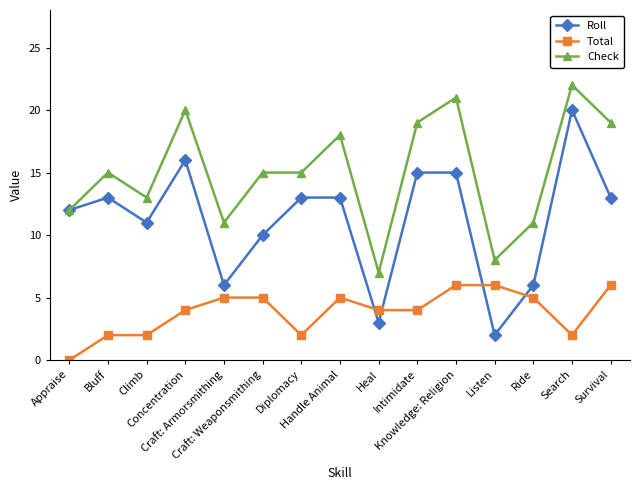

Reading right to left, list all the values displayed in this chart.

Roll: Survival=13	Search=20	Ride=6	Listen=2	Knowledge: Religion=15	Intimidate=15	Heal=3	Handle Animal=13	Diplomacy=13	Craft: Weaponsmithing=10	Craft: Armorsmithing=6	Concentration=16	Climb=11	Bluff=13	Appraise=12
Total: Survival=6	Search=2	Ride=5	Listen=6	Knowledge: Religion=6	Intimidate=4	Heal=4	Handle Animal=5	Diplomacy=2	Craft: Weaponsmithing=5	Craft: Armorsmithing=5	Concentration=4	Climb=2	Bluff=2	Appraise=0
Check: Survival=19	Search=22	Ride=11	Listen=8	Knowledge: Religion=21	Intimidate=19	Heal=7	Handle Animal=18	Diplomacy=15	Craft: Weaponsmithing=15	Craft: Armorsmithing=11	Concentration=20	Climb=13	Bluff=15	Appraise=12